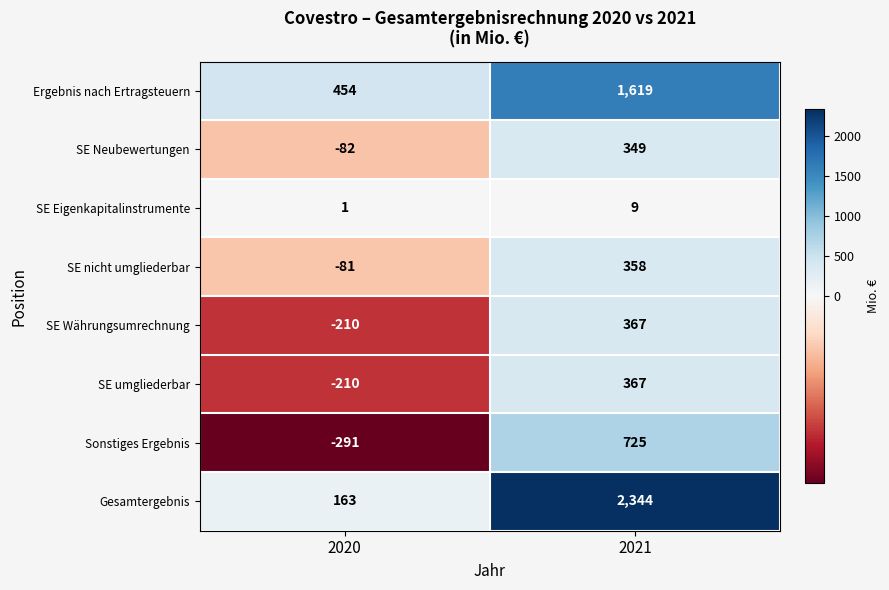

What is the smallest value displayed?

-291